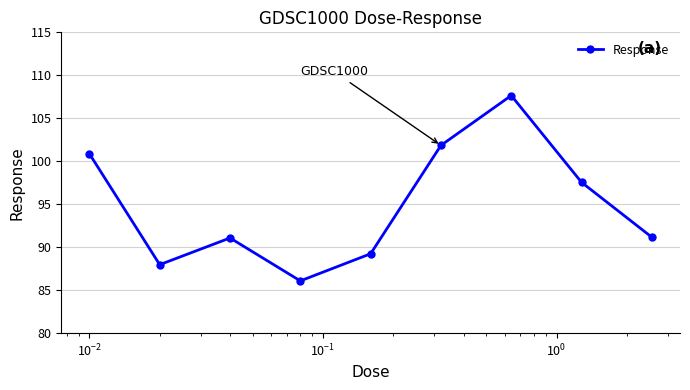

What is the difference between the maximum and minimum values?

21.6